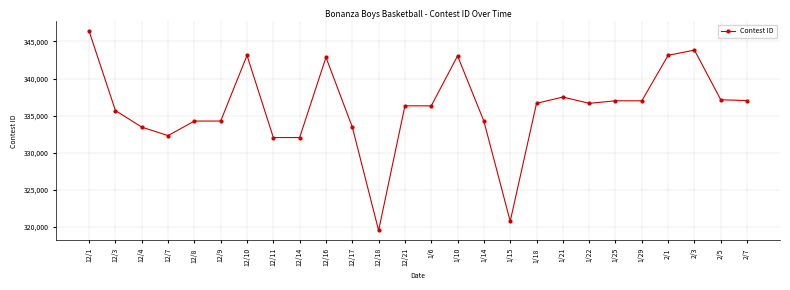

The value at 12/14 is 449073. True or false?

False